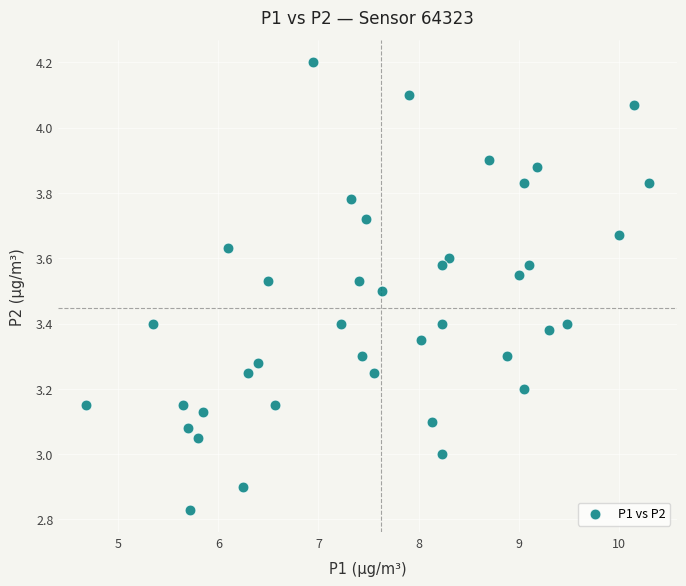

What is the range of X values (max minus min)?

5.6